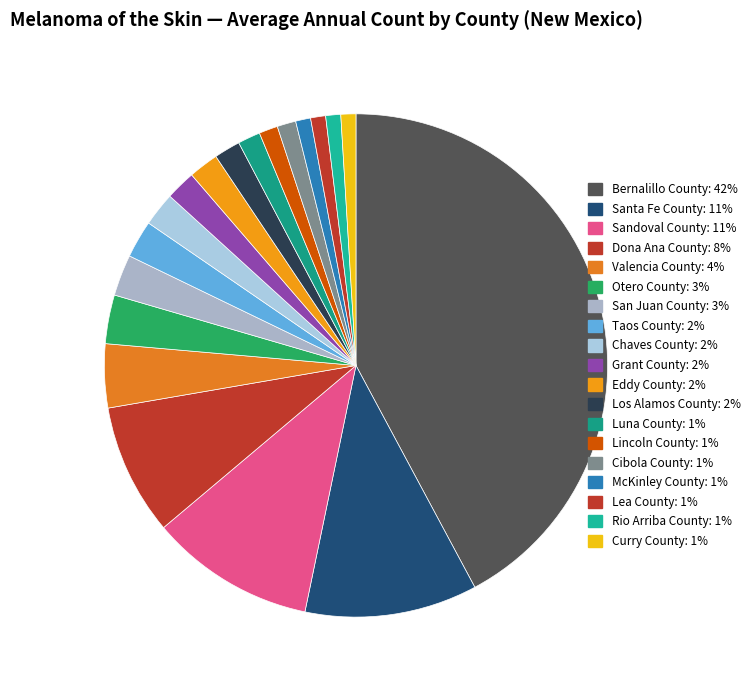

To the nearest percent, what percentage of the pie is Valencia County?

4%